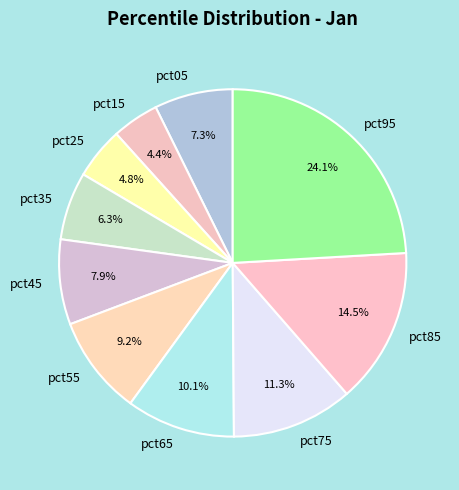

True or false: pct45 accounts for 8% of the total.

True